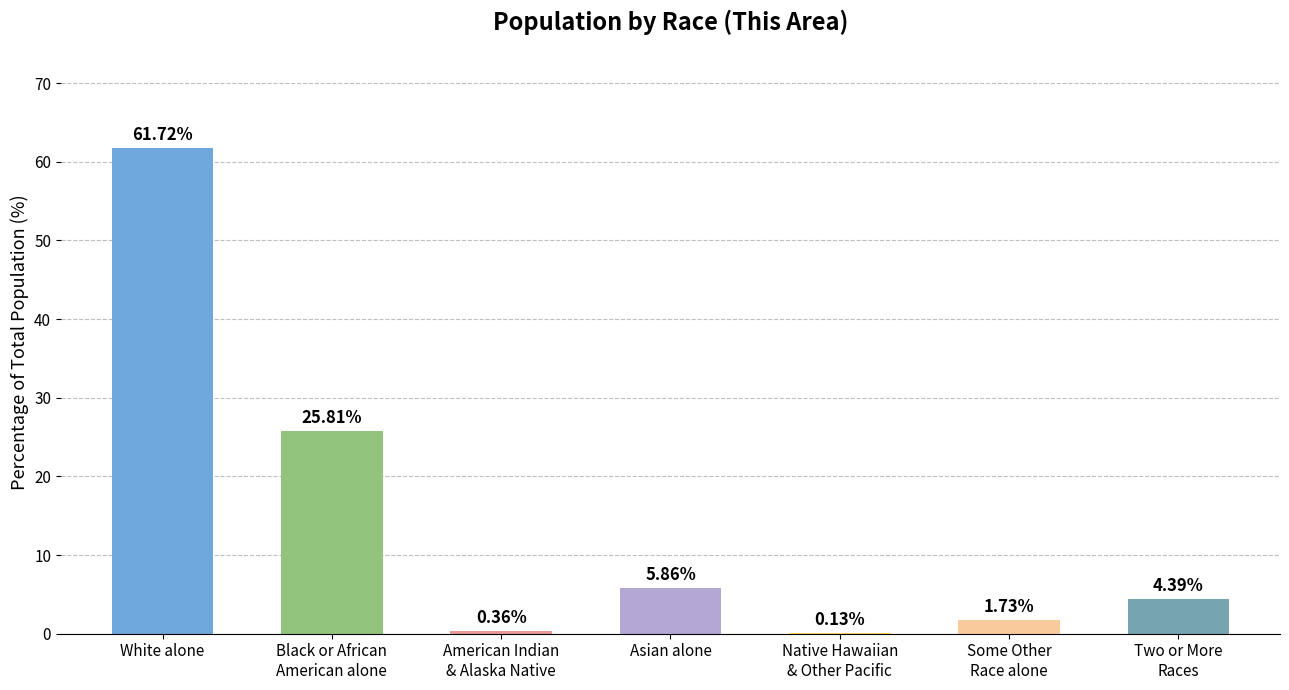

Which category has the highest value across all series?

White alone